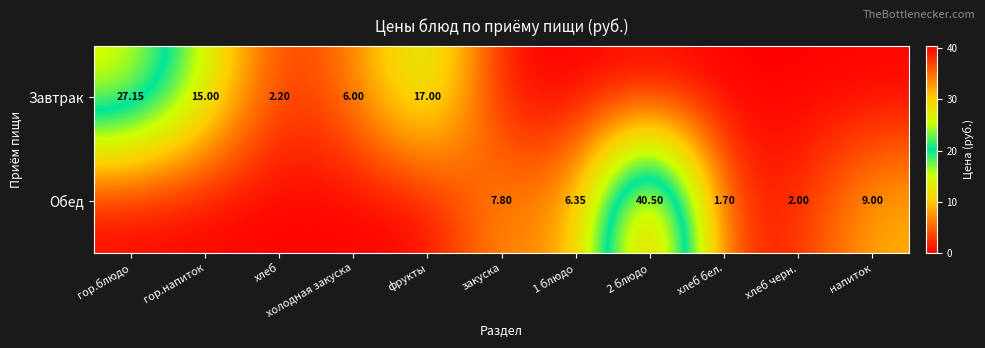

Is the value of Завтрак at хлеб greater than the value of Обед at 1 блюдо?

No